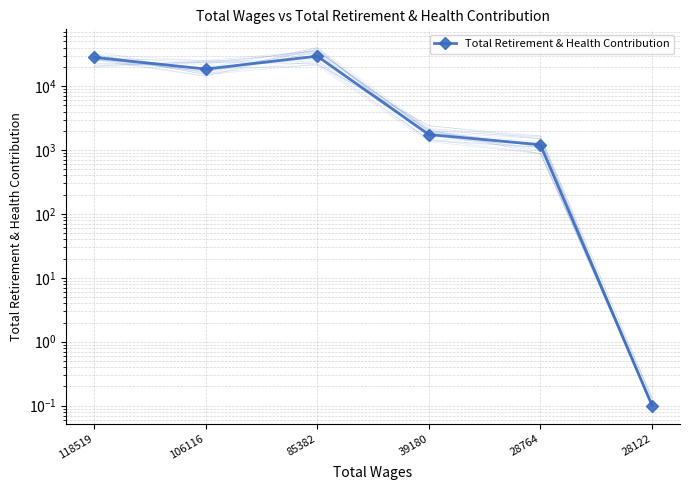

What is the value of the 6th point from the left?

0.1